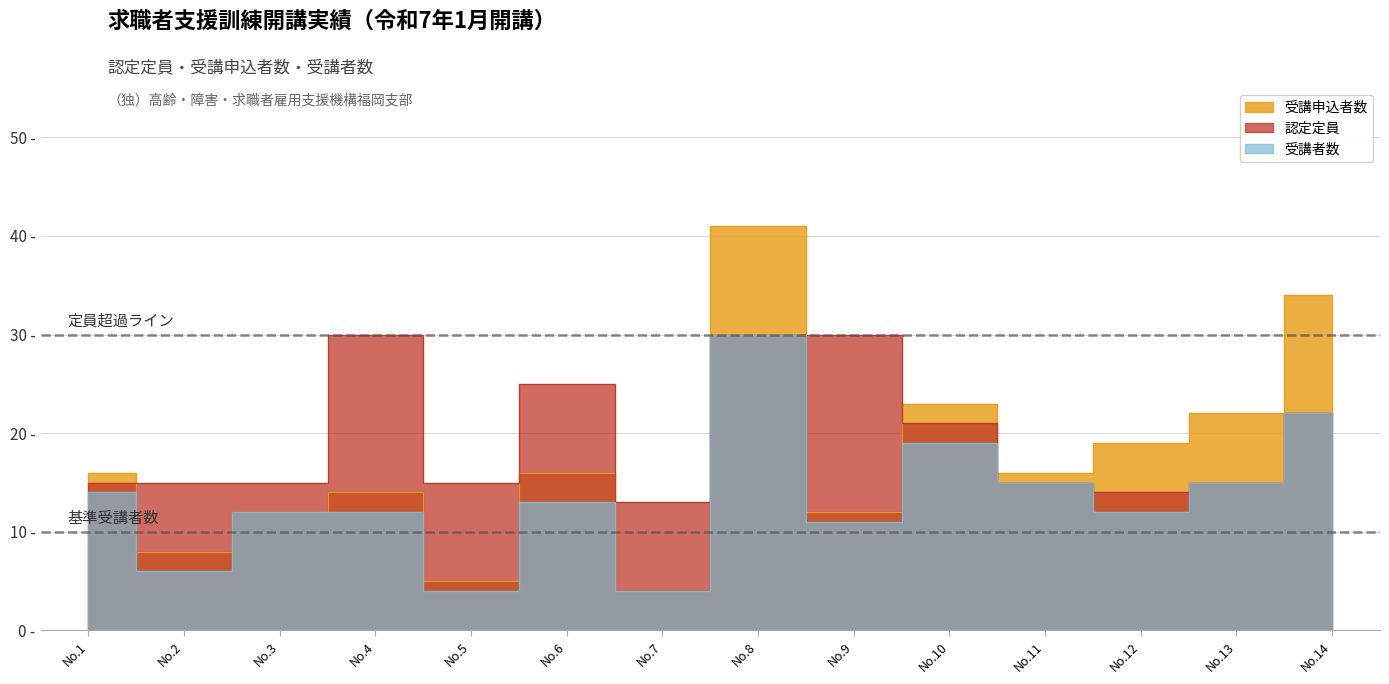

At which label does 認定定員 first exceed 15?

No.4